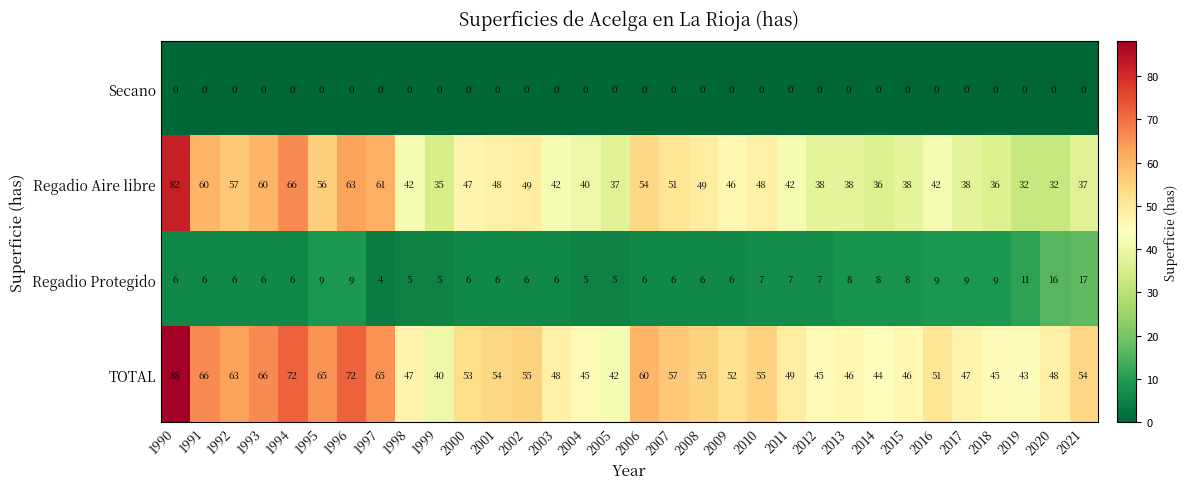

At how many categories does at least one series exceed 58?

9